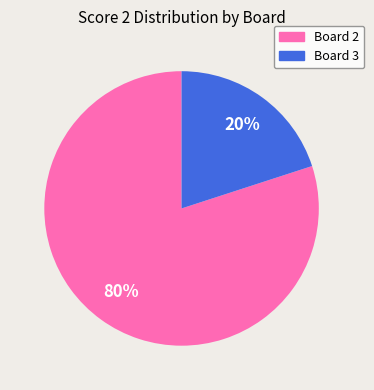

To the nearest percent, what is the average slice percentage?

50%